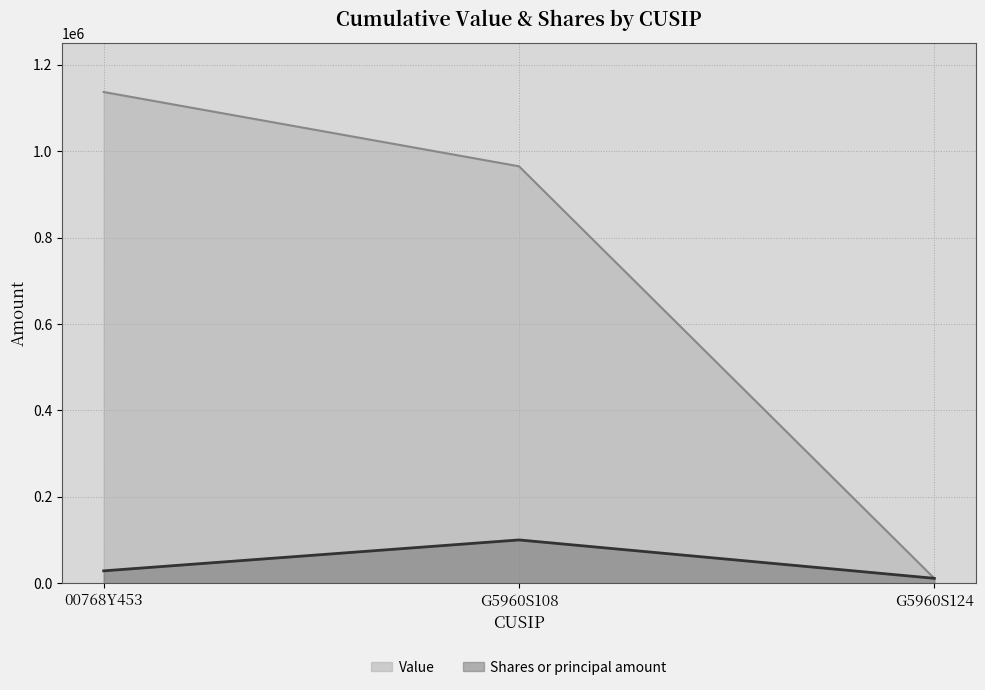

Reading left to right, transcribe all the data shown in this chart.

Value: 1137000	965000	11000
Shares or principal amount: 28410	100000	11100